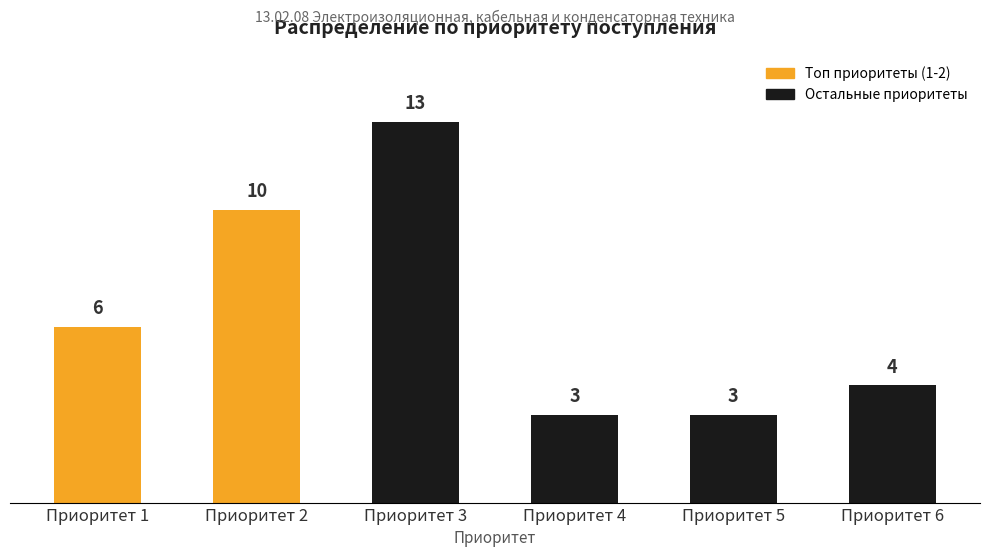

What is the smallest value displayed?

3